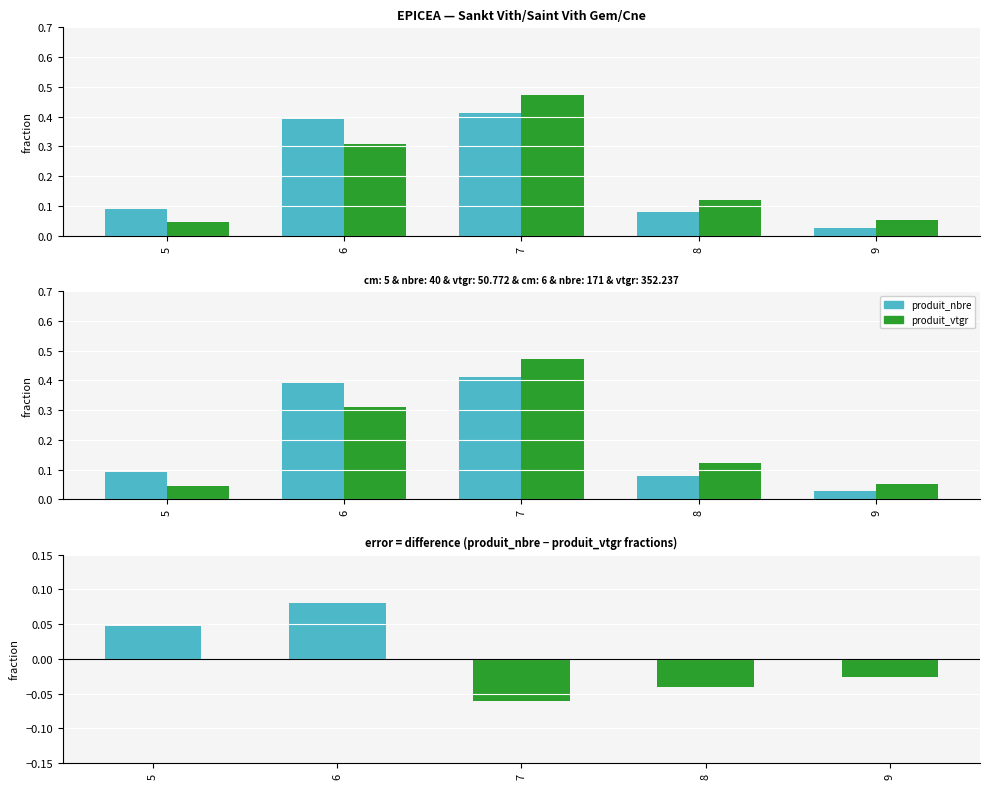

Which label corresponds to the smallest value in the chart?

7